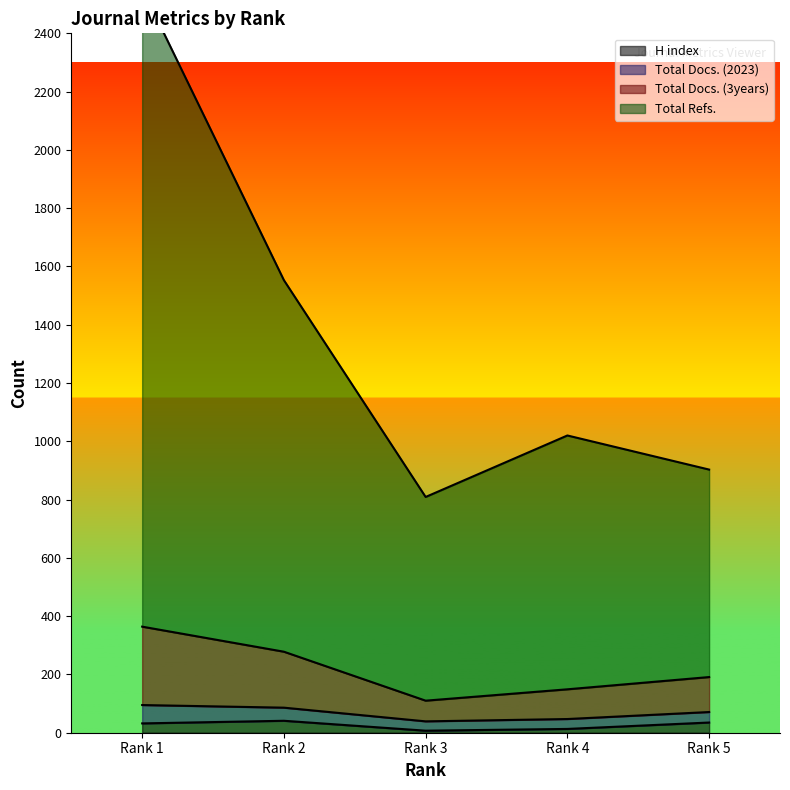

In Total Docs. (2023), how many points are lower than both neighbors (excluding endpoints)?

1